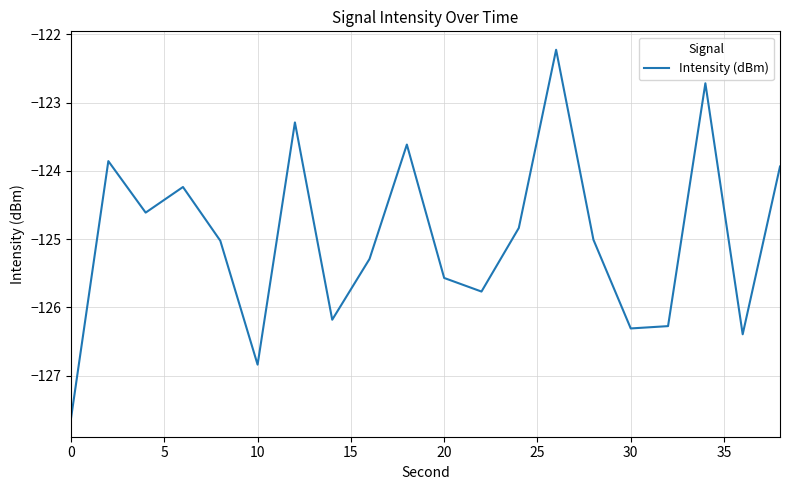

What is the maximum value shown in the chart?

-122.2